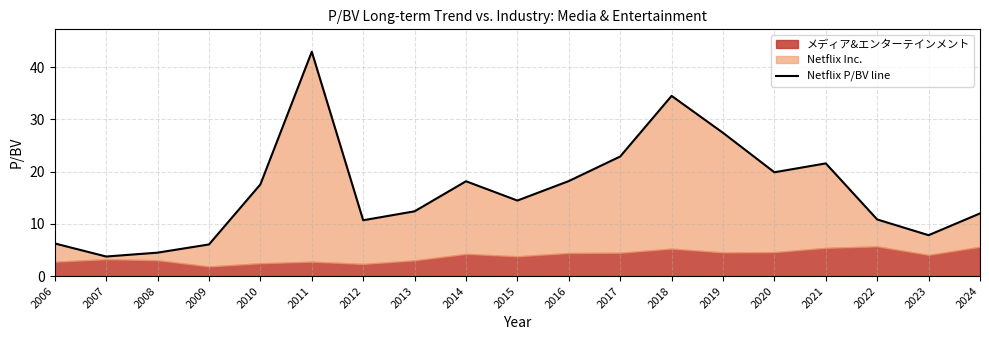

What is the difference between the maximum and minimum values?

39.2